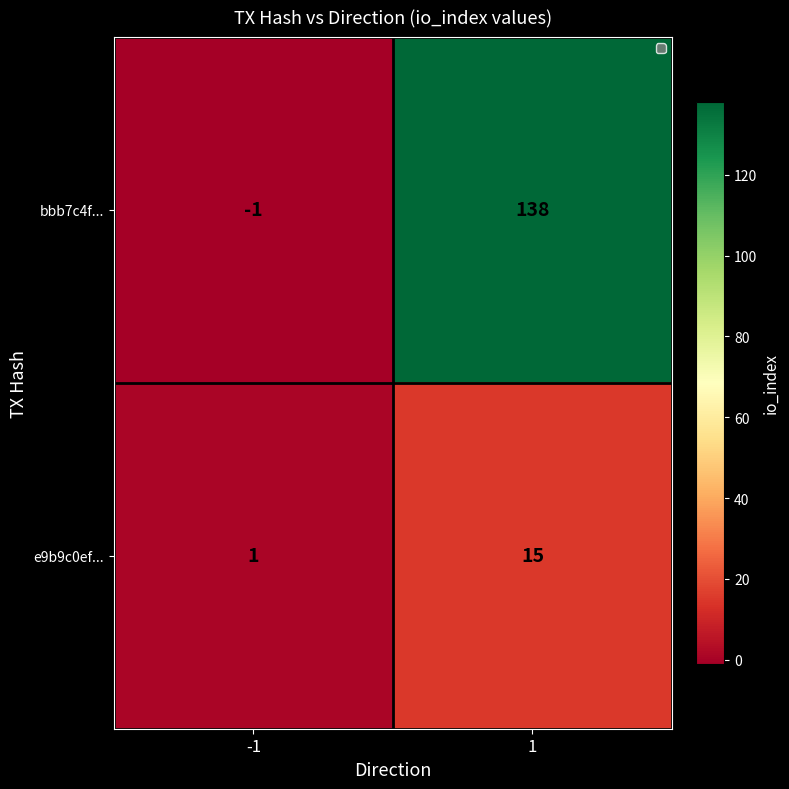

Rank the series by their average value, from lowest to highest.

e9b9c0ef..., bbb7c4f...